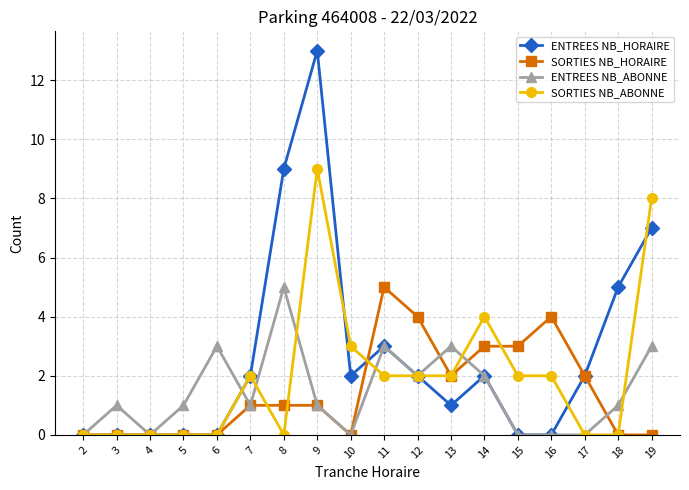

What are all the series names shown in the legend?

ENTREES NB_HORAIRE, SORTIES NB_HORAIRE, ENTREES NB_ABONNE, SORTIES NB_ABONNE